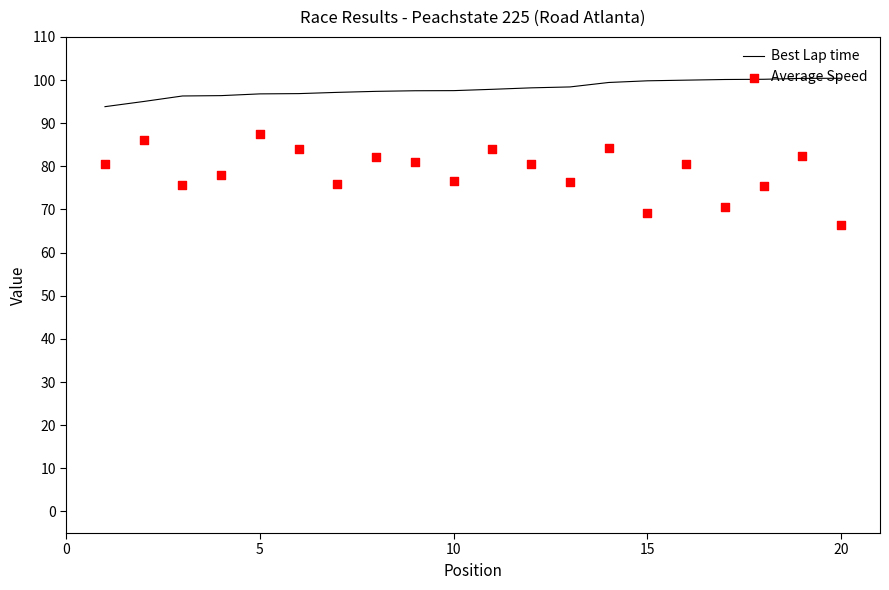

What are all the series names shown in the legend?

Best Lap time, Average Speed